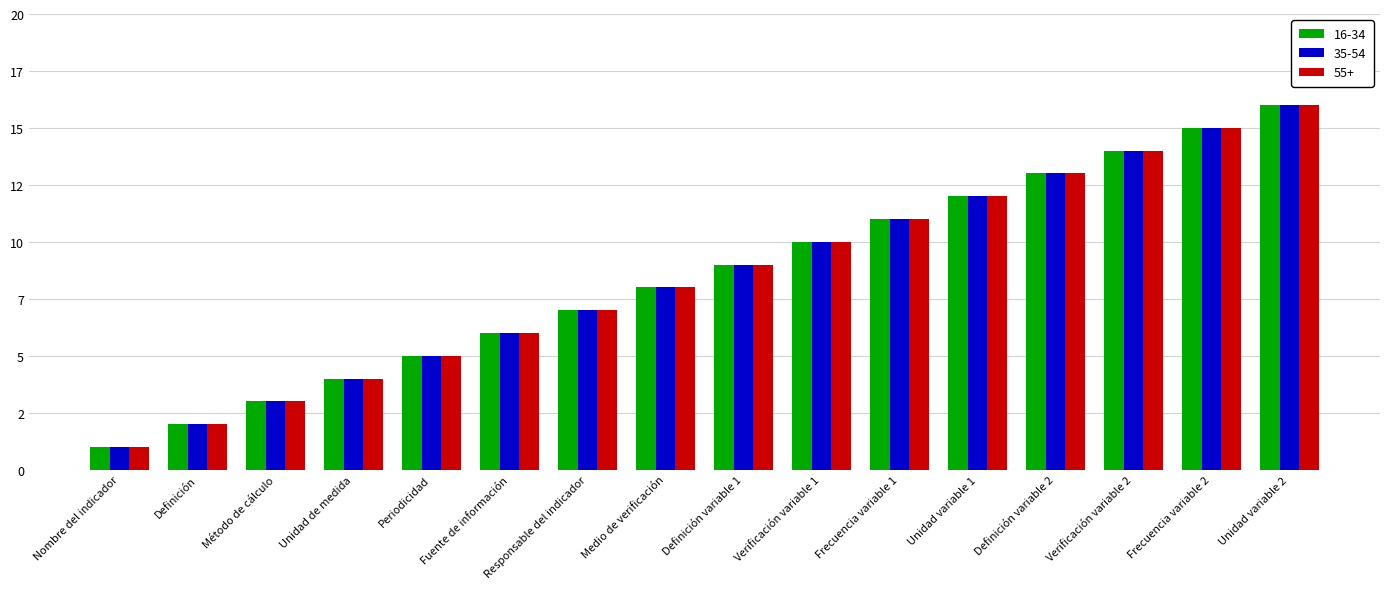

What is the label of the 8th bar from the left?

Medio de verificación